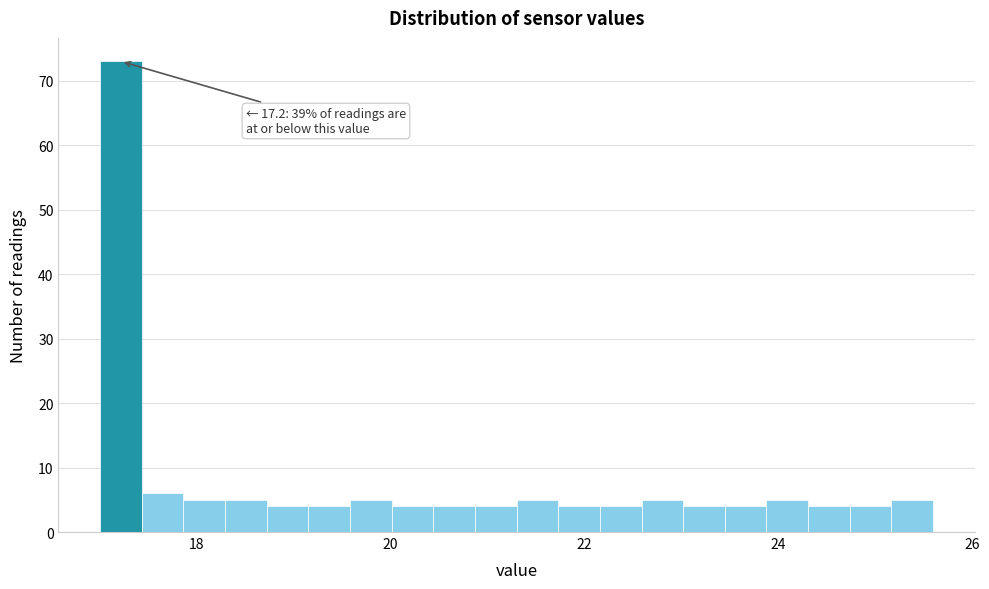

Around what value on the x-axis is the tallest bar? Give the approximate position of its centre, as read against the axis.

17.2